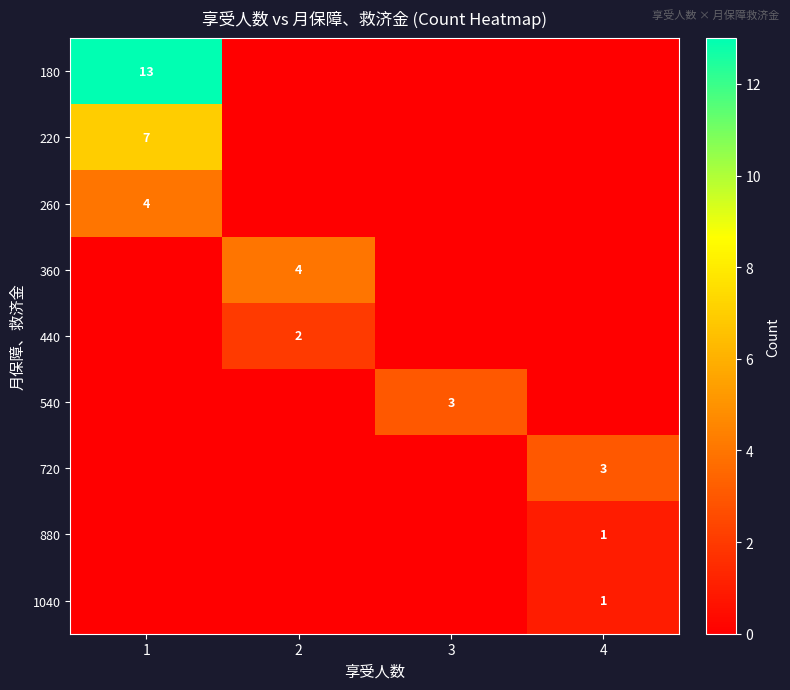

Is it true that 220 equals 5 at 1?

False